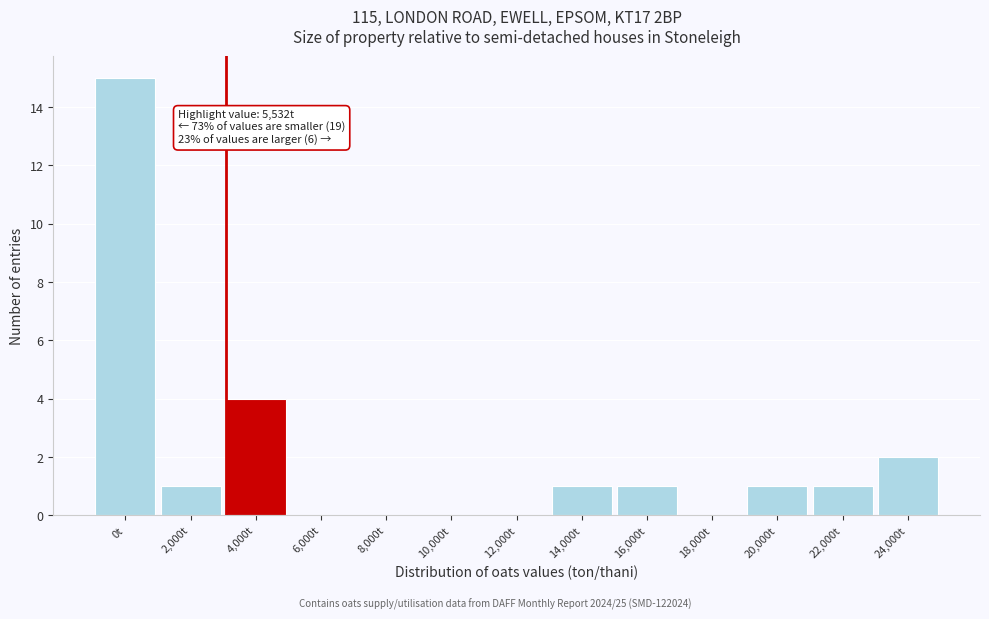

Reading left to right, transcribe all the data shown in this chart.

0t=15	2,000t=1	4,000t=4	6,000t=0	8,000t=0	10,000t=0	12,000t=0	14,000t=1	16,000t=1	18,000t=0	20,000t=1	22,000t=1	24,000t=2